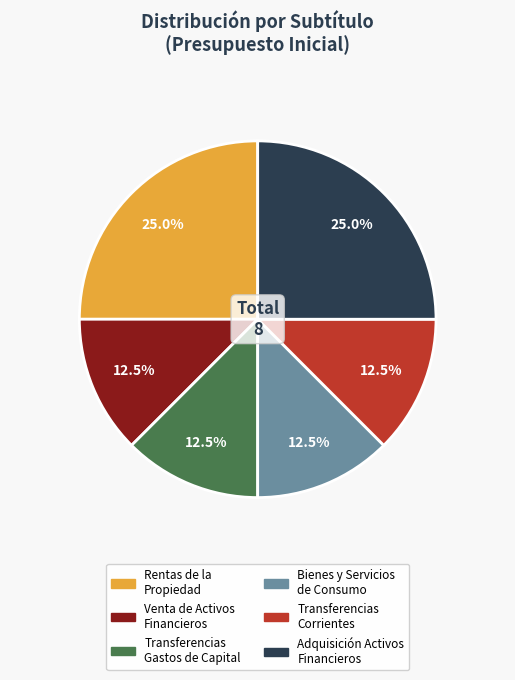

Is there any slice that represents more than half of the pie?

No